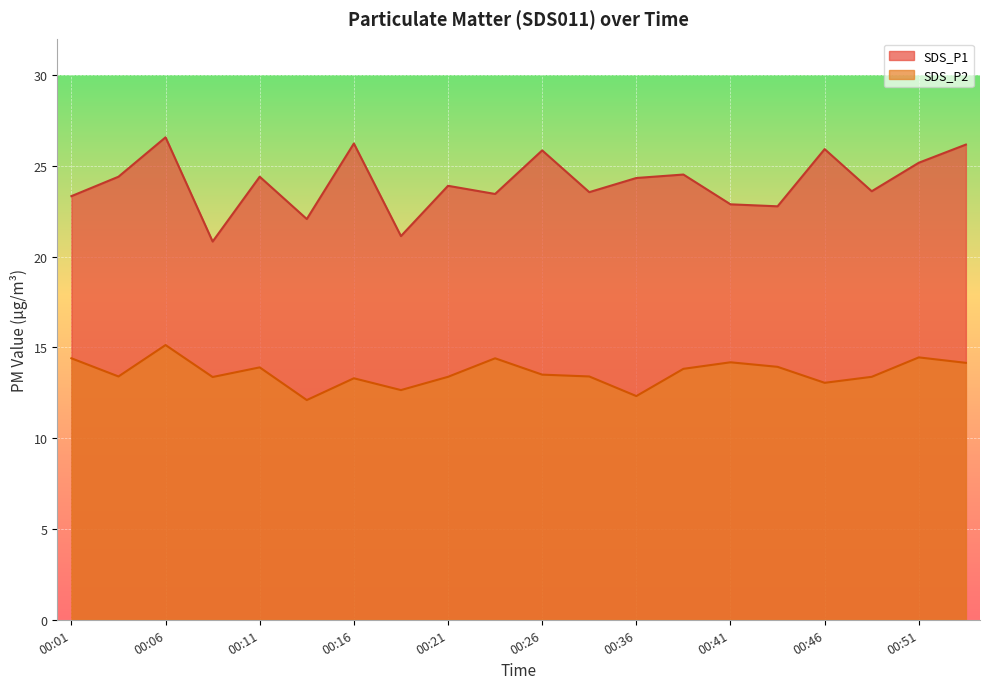

What is the difference between the maximum and minimum values in the SDS_P2 series?

3.0